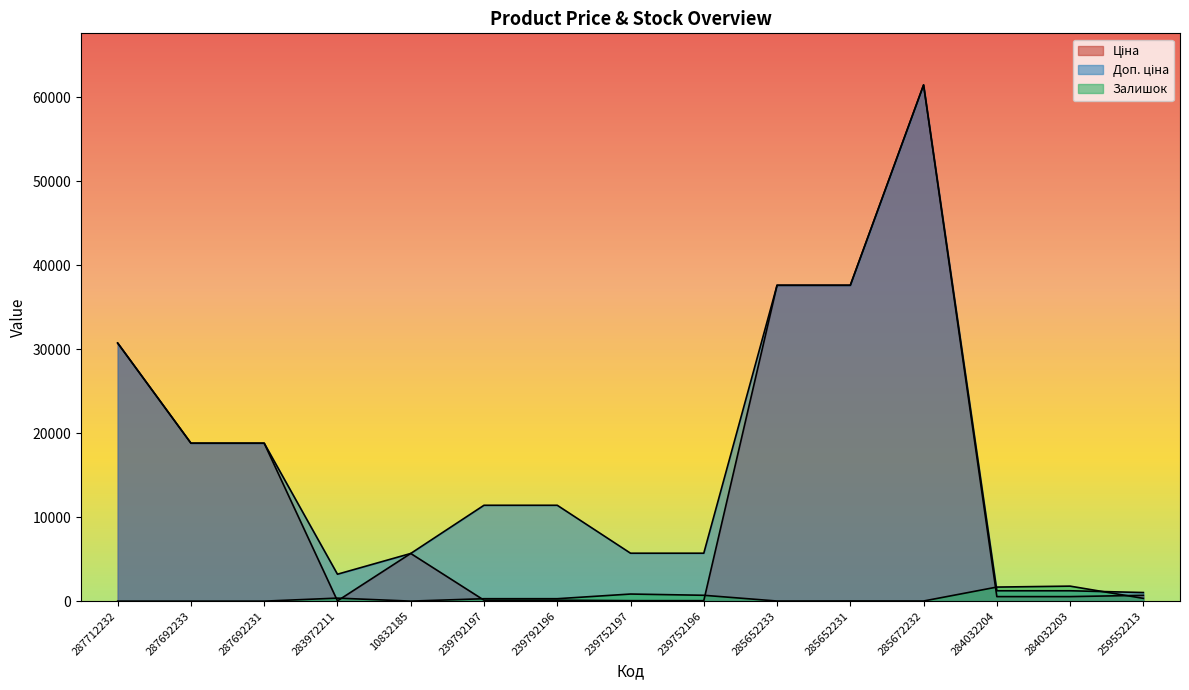

At how many categories does at least one series exceed 40245?

1